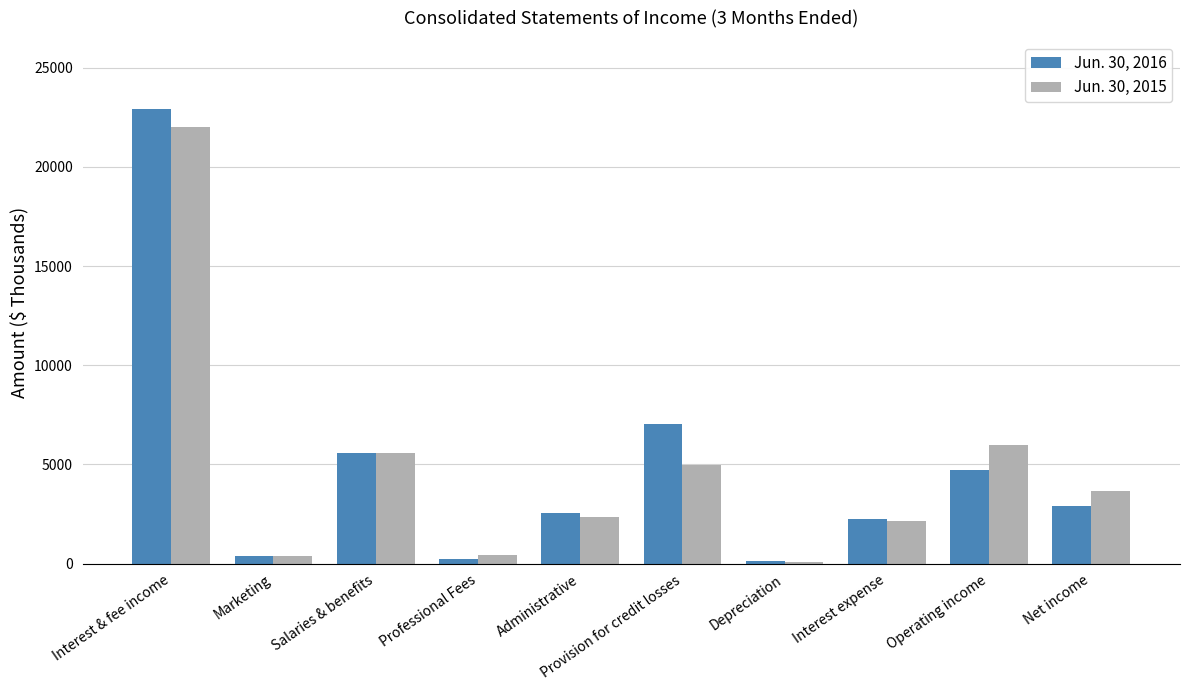

List the series in order of their overall mean, highest first.

Jun. 30, 2016, Jun. 30, 2015